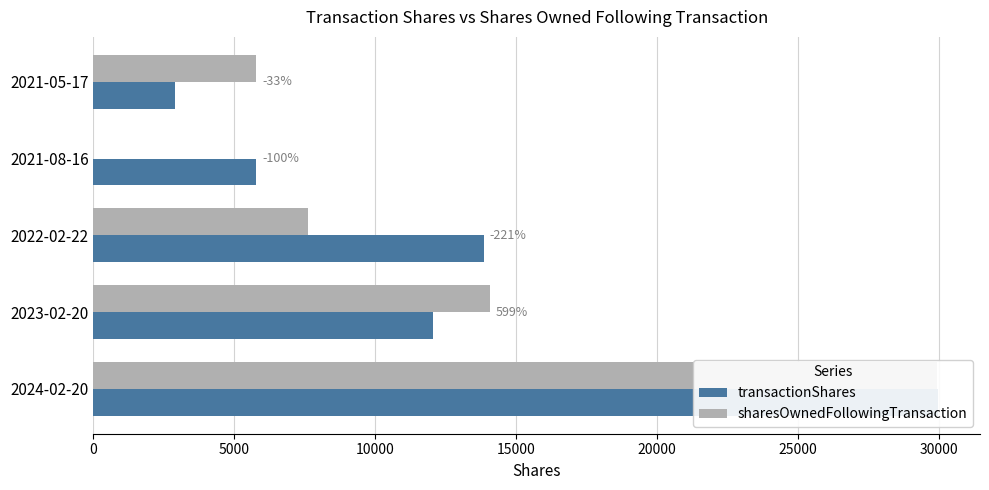

What is the value of the sharesOwnedFollowingTransaction bar at the 2nd from the left?

14064